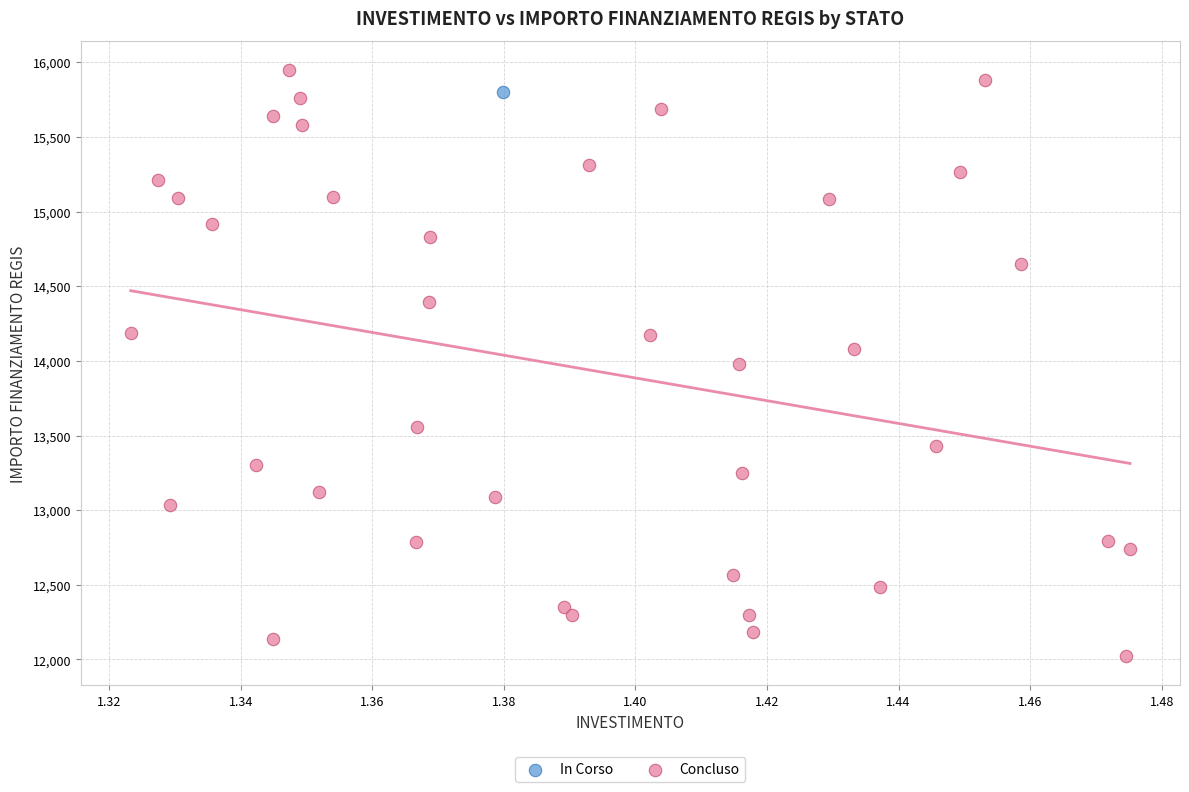

What are all the series names shown in the legend?

In Corso, Concluso